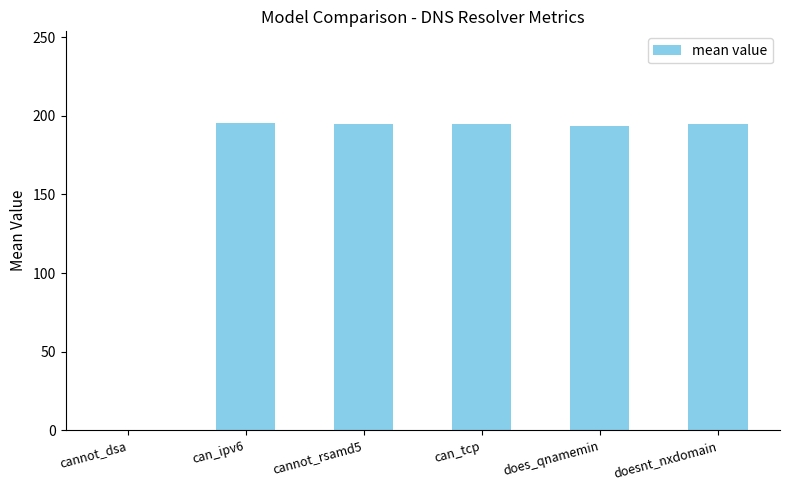

The chart shows a value of 193.4 at does_qnamemin. True or false?

True